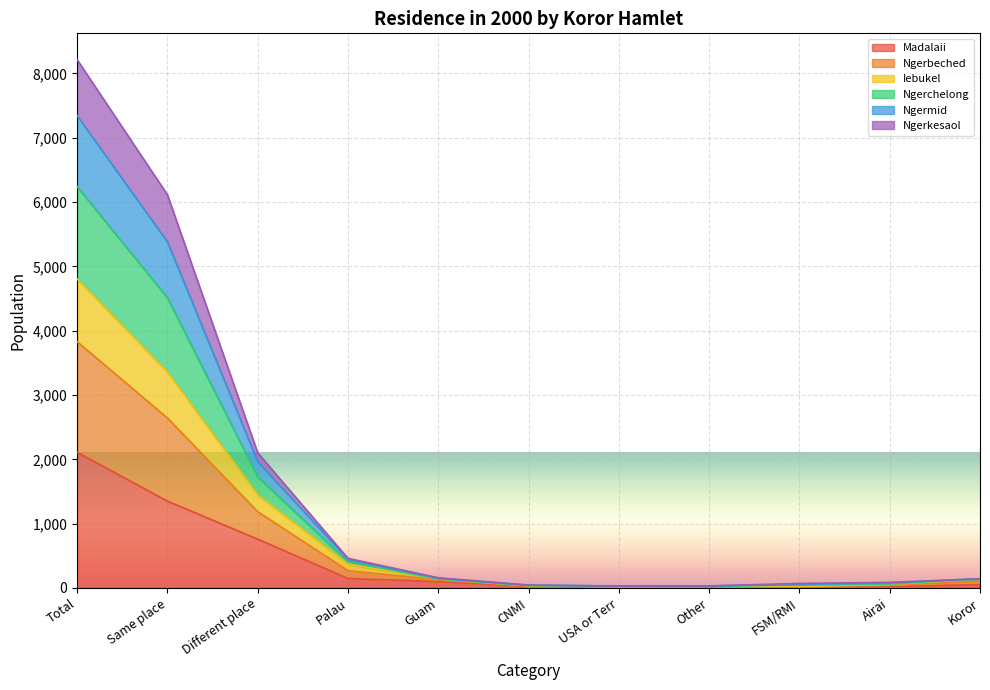

The value of Madalaii at Same place is 298. True or false?

False